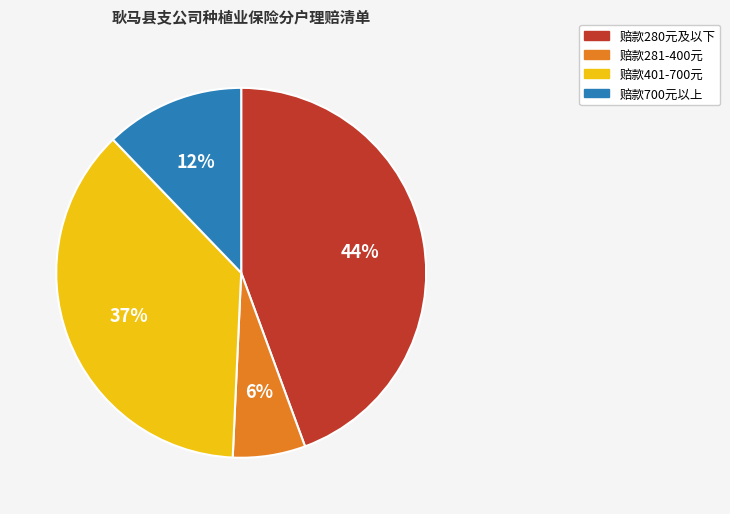

To the nearest percent, what is the difference between the largest and smallest slice percentages?

38%